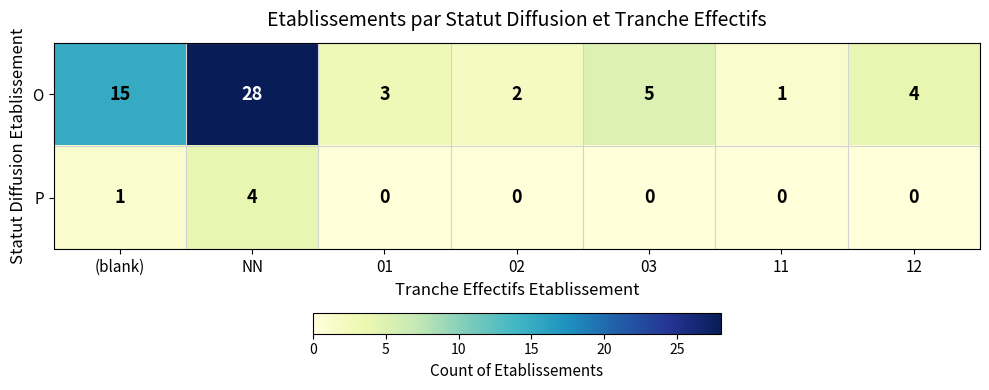

Reading left to right, extract all data points from this chart.

O: (blank)=15	NN=28	01=3	02=2	03=5	11=1	12=4
P: (blank)=1	NN=4	01=0	02=0	03=0	11=0	12=0